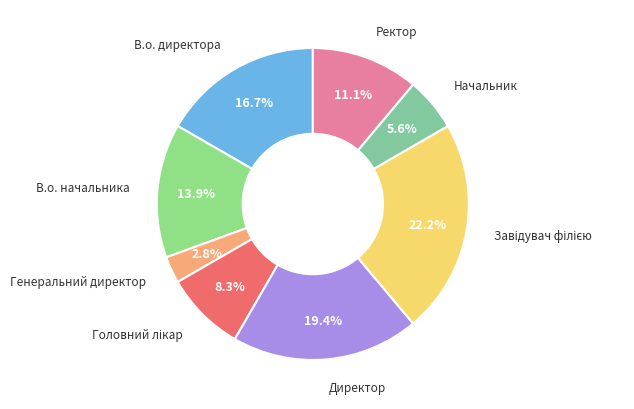

Which slice is the smallest?

Генеральний директор